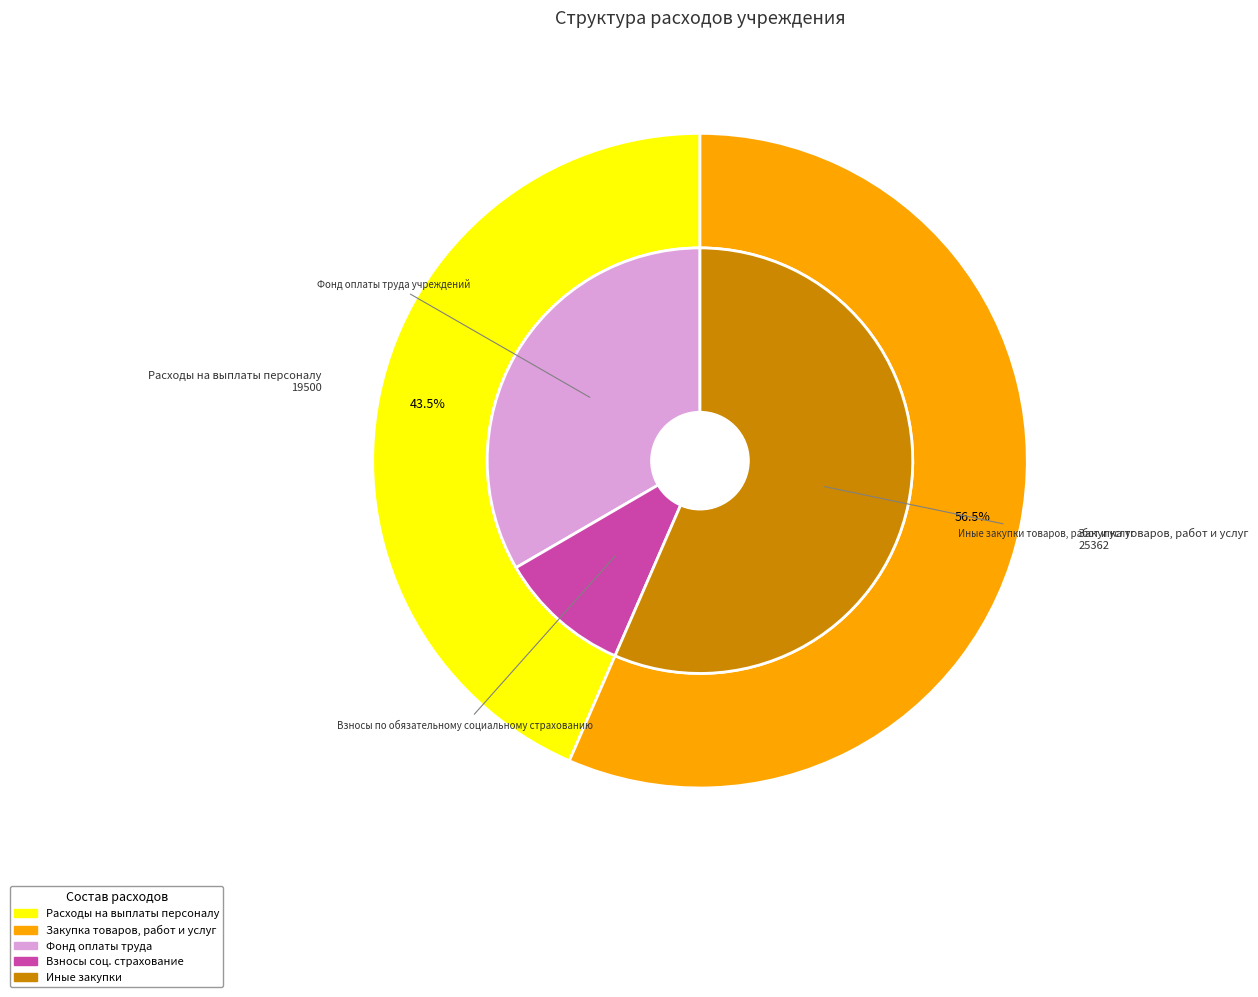

Count the number of slices in the pie.

2